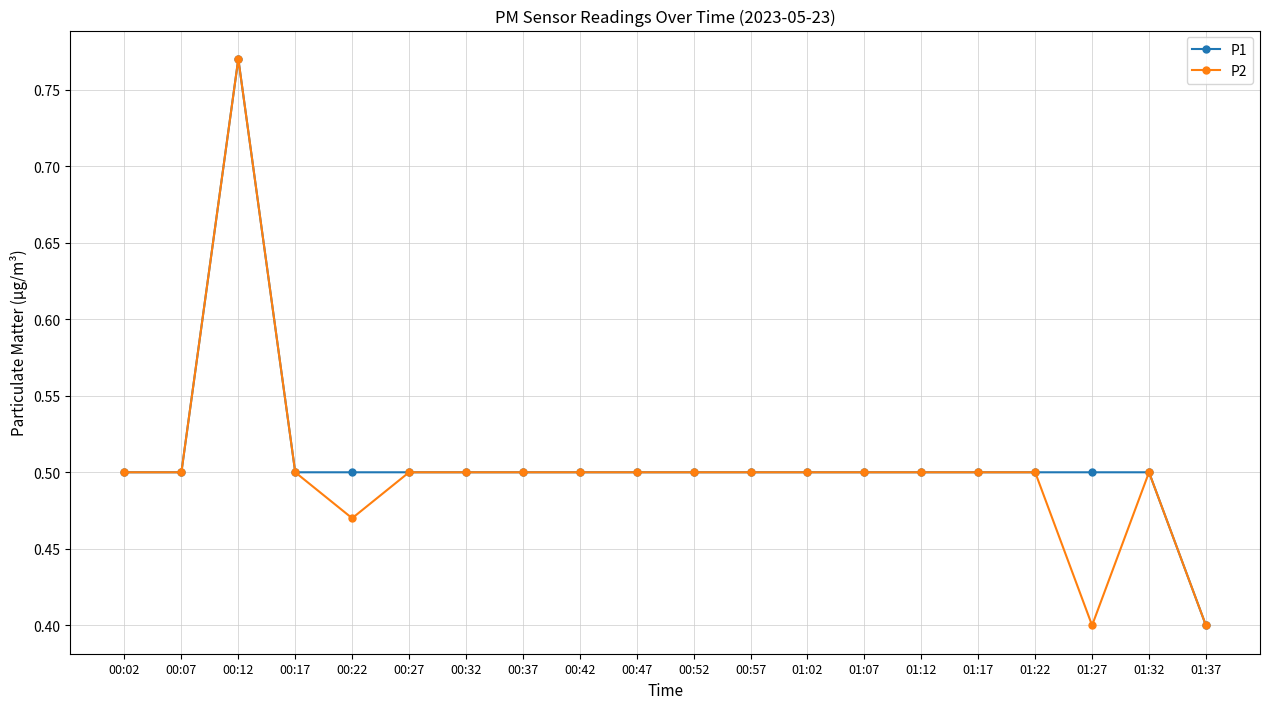

The value of P1 at 00:27 is 0.5. True or false?

True